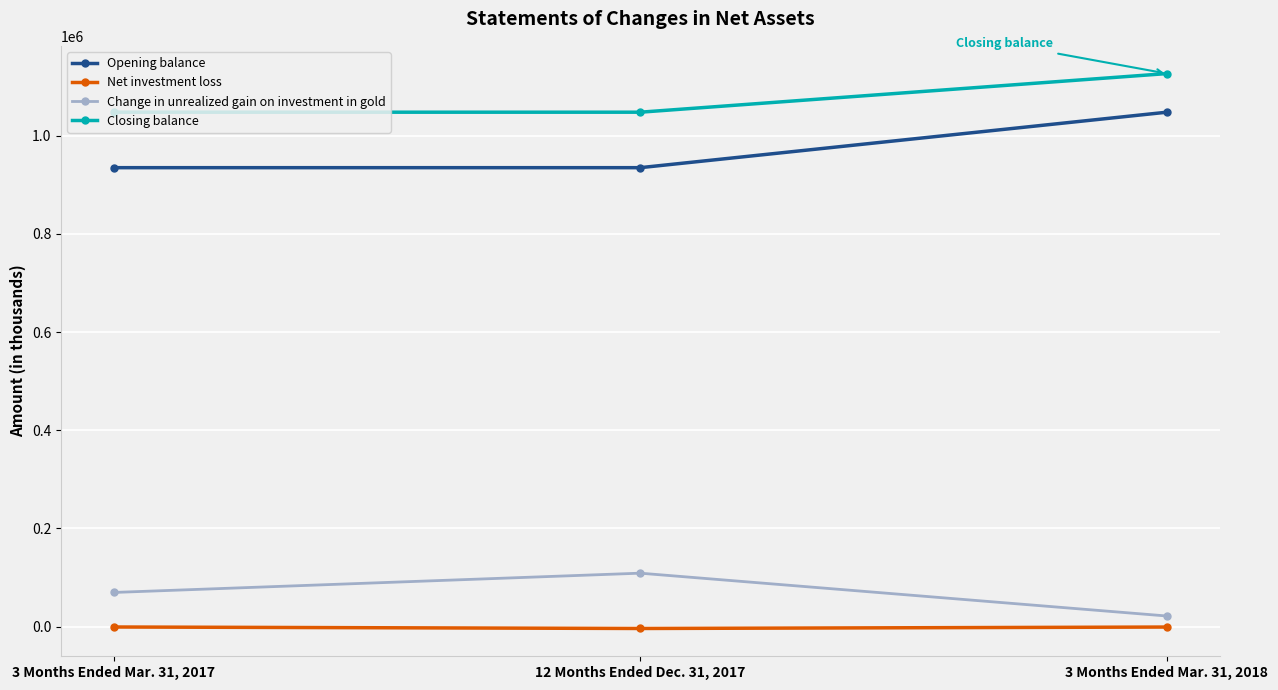

What is the difference between the maximum and minimum values in the Change in unrealized gain on investment in gold series?

87266